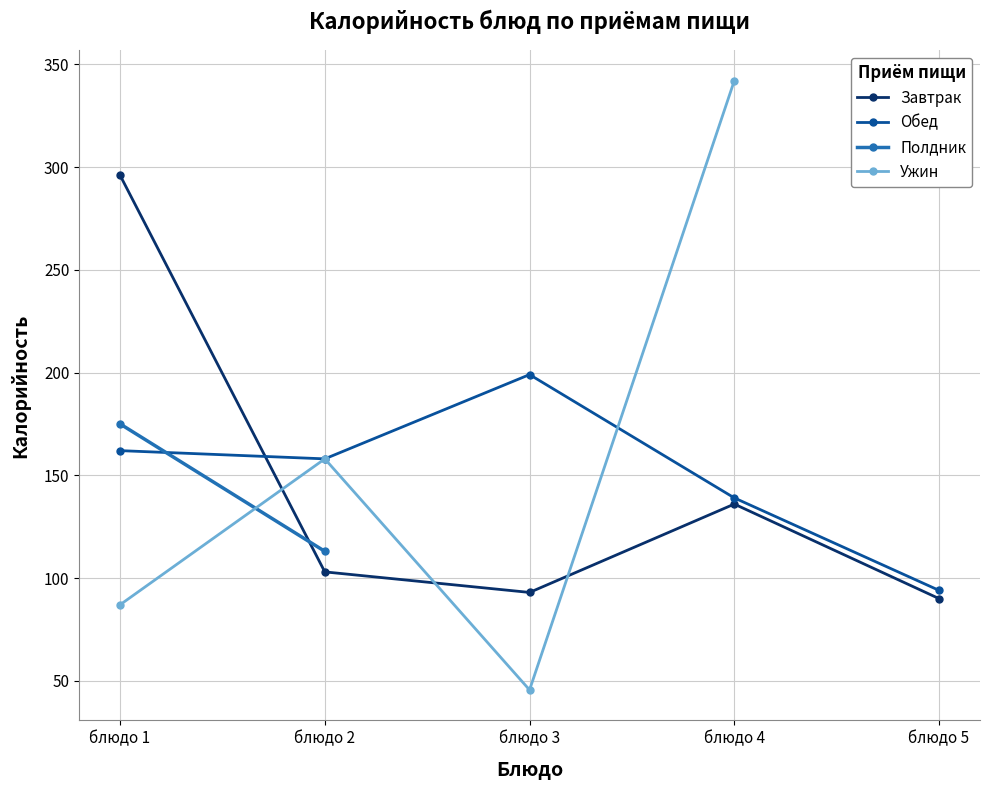

What is the value of the Завтрак point at the 1st from the left?

296